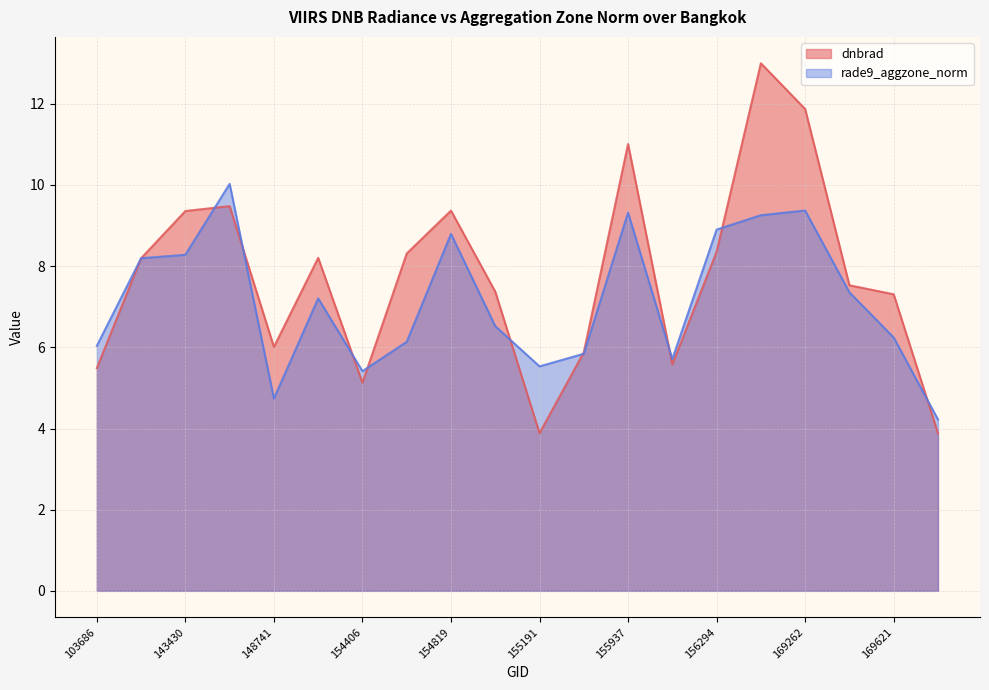

What is the difference between the maximum and minimum values in the dnbrad series?

9.1